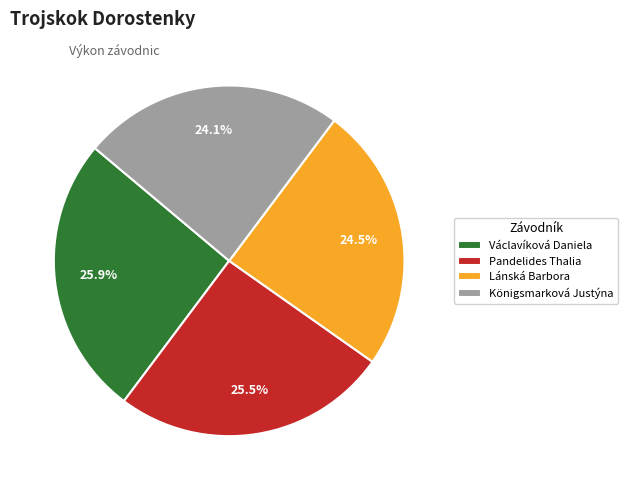

Does Václavíková Daniela represent more than half of the total?

No